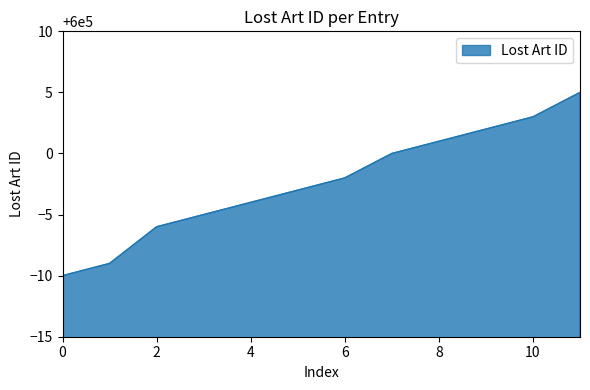

Reading left to right, extract all data points from this chart.

599990	599991	599994	599995	599996	599997	599998	600000	600001	600002	600003	600005